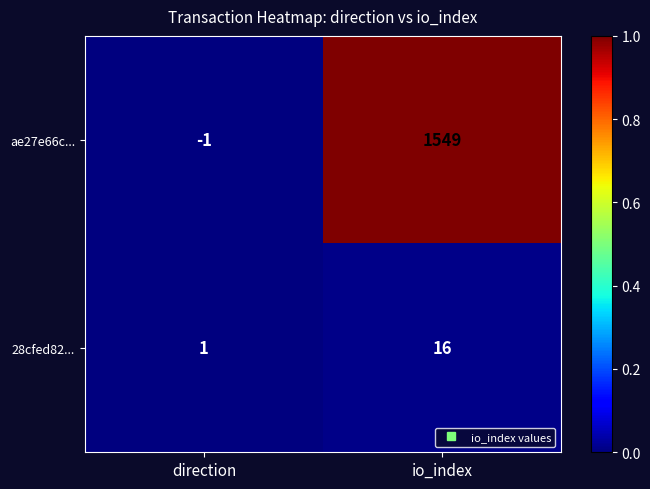

What is the difference between the ae27e66c... values at io_index and direction?

1550